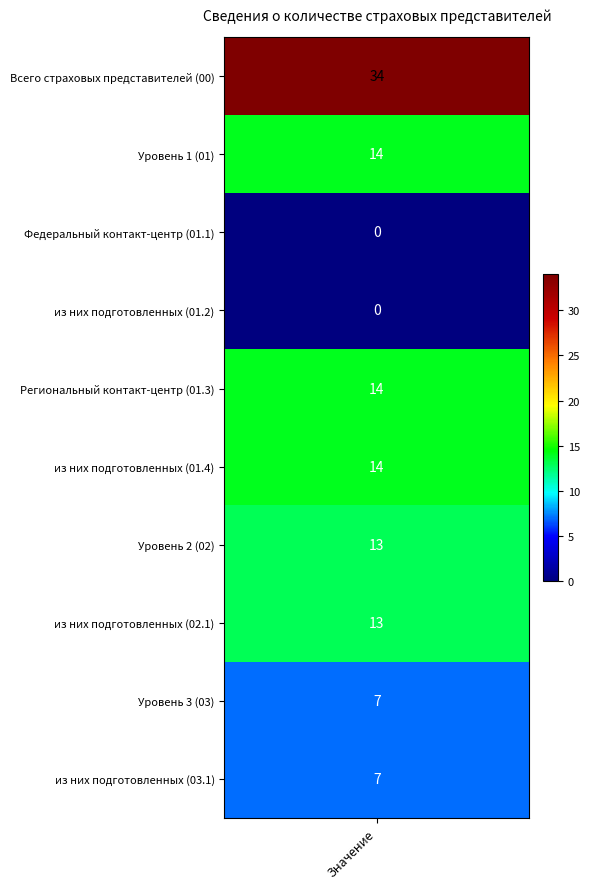

Rank the categories by value from highest to lowest.

0, 1, 4, 5, 6, 7, 8, 9, 2, 3